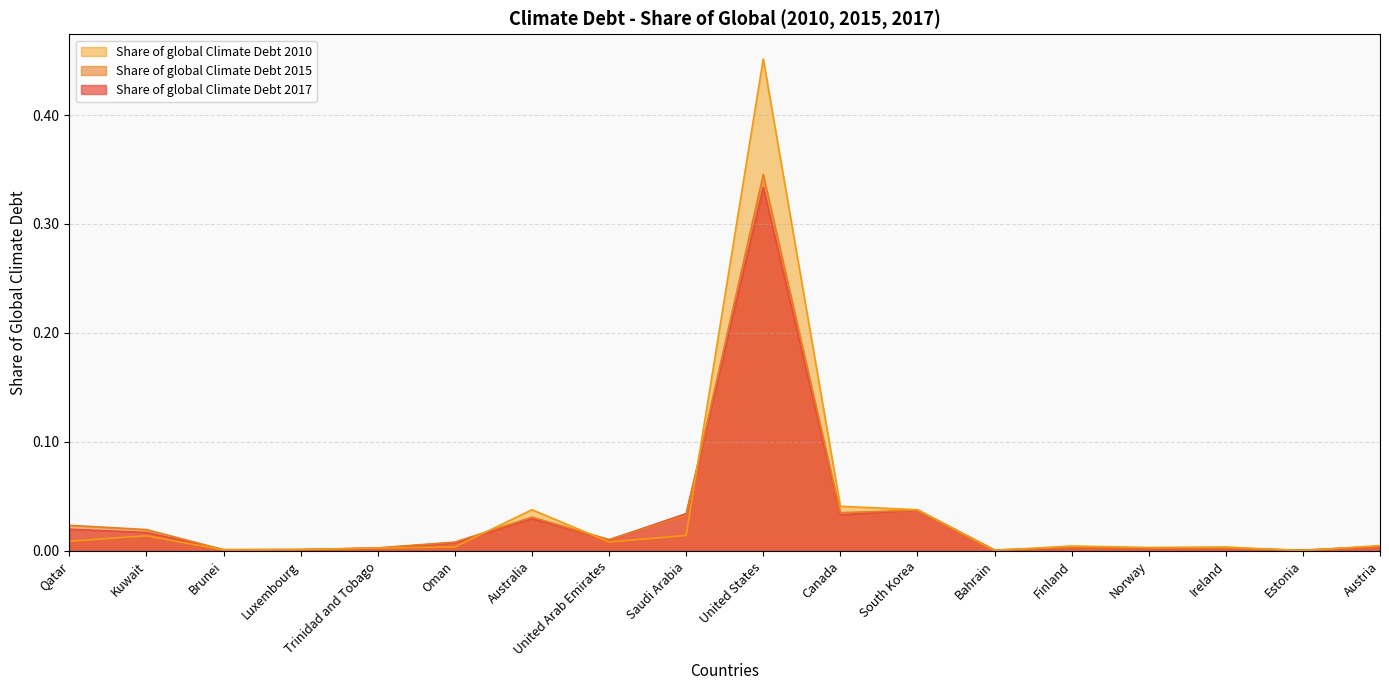

How many intersections are there between Share of global Climate Debt 2015 and Share of global Climate Debt 2017?

8